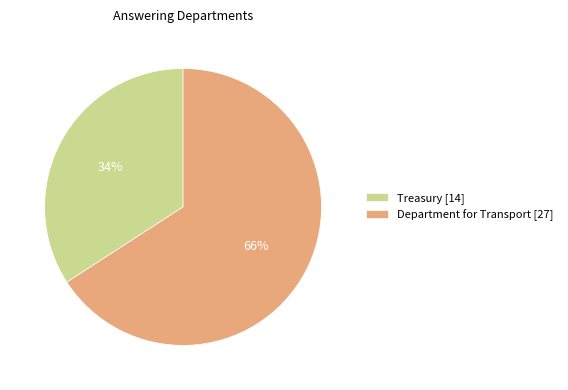

Which slice represents more than half of the pie?

Department for Transport